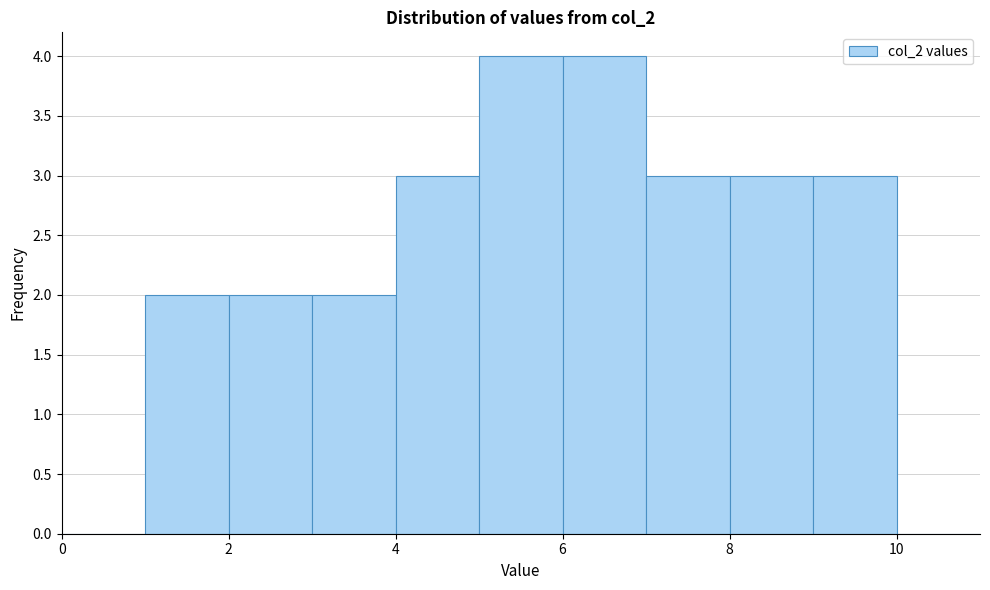

Reading left to right, transcribe this chart: for each bar, give the range it covers on the x-axis and its height. The values are not printed on the chart, so give them approximately, as read against the axis.

0 to 1: 0
1 to 2: 2
2 to 3: 2
3 to 4: 2
4 to 5: 3
5 to 6: 4
6 to 7: 4
7 to 8: 3
8 to 9: 3
9 to 10: 3
10 to 11: 0